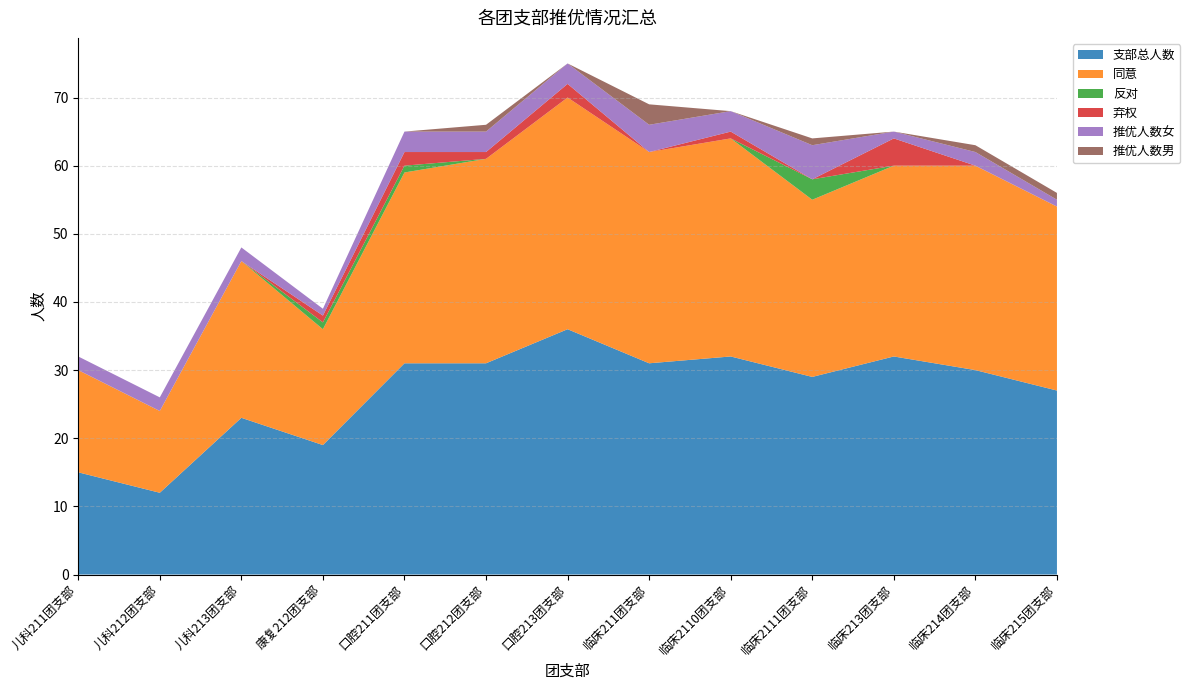

Reading left to right, extract all data points from this chart.

支部总人数: 15	12	23	19	31	31	36	31	32	29	32	30	27
同意: 15	12	23	17	28	30	34	31	32	26	28	30	27
反对: 0	0	0	1	1	0	0	0	0	3	0	0	0
弃权: 0	0	0	1	2	1	2	0	1	0	4	0	0
推优人数女: 2	2	2	1	3	3	3	4	3	5	1	2	1
推优人数男: 0	0	0	0	0	1	0	3	0	1	0	1	1